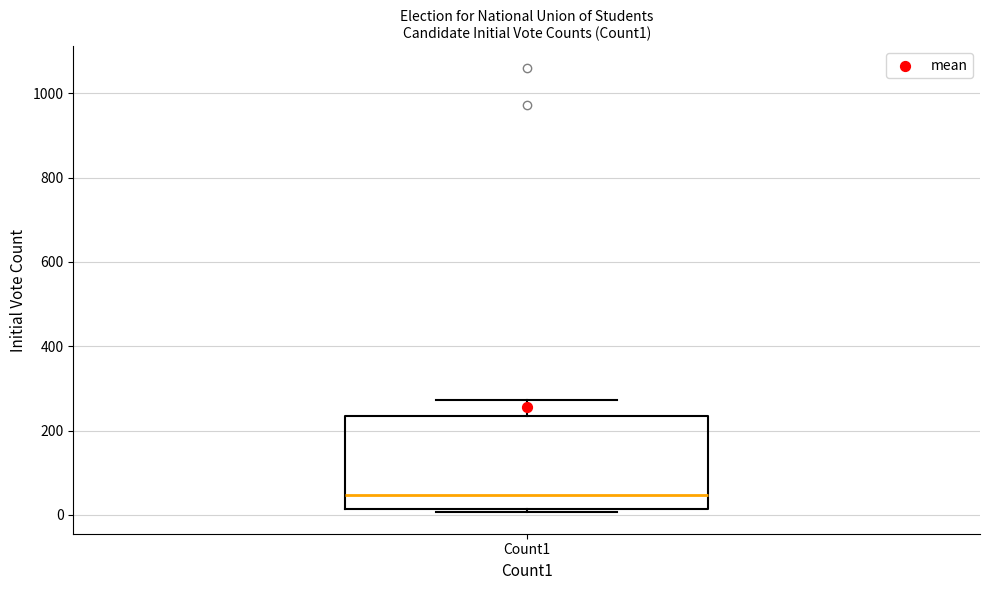

Transcribe this box plot: give where the median line is, the range the box spans, and where the two whiskers end, as read against the y-axis. The values are not printed on the chart, so give them approximately, as read against the axis.

median 40, box 20 to 240, whiskers 0 to 280